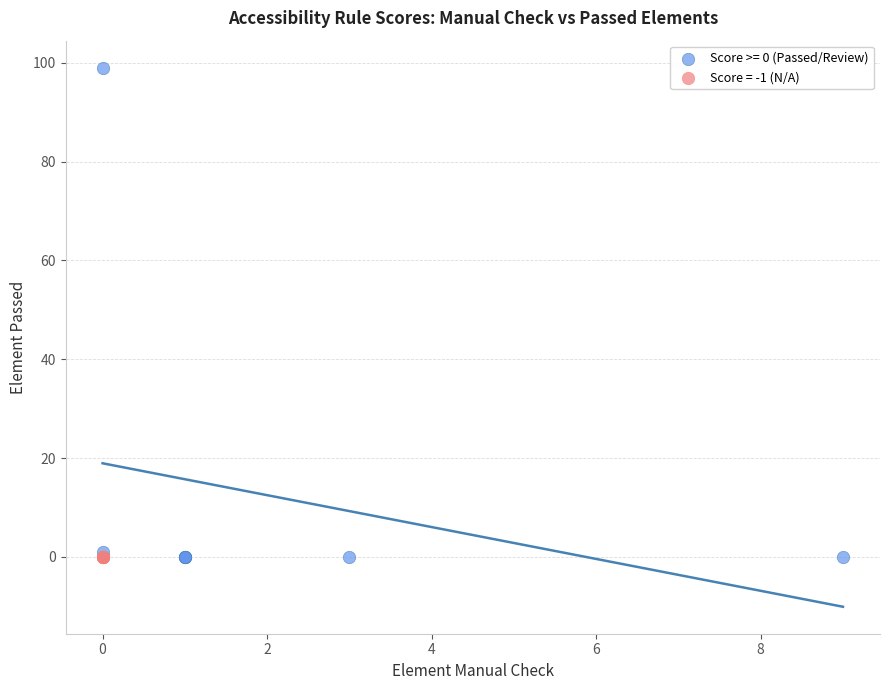

Which series contains the highest Y value?

Score >= 0 (Passed/Review)